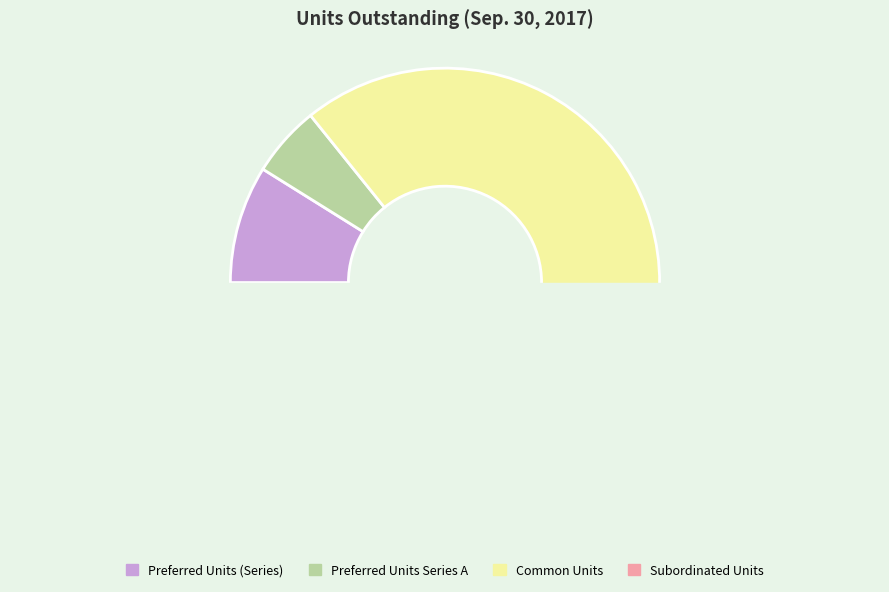

How many slices are in this pie chart?

4